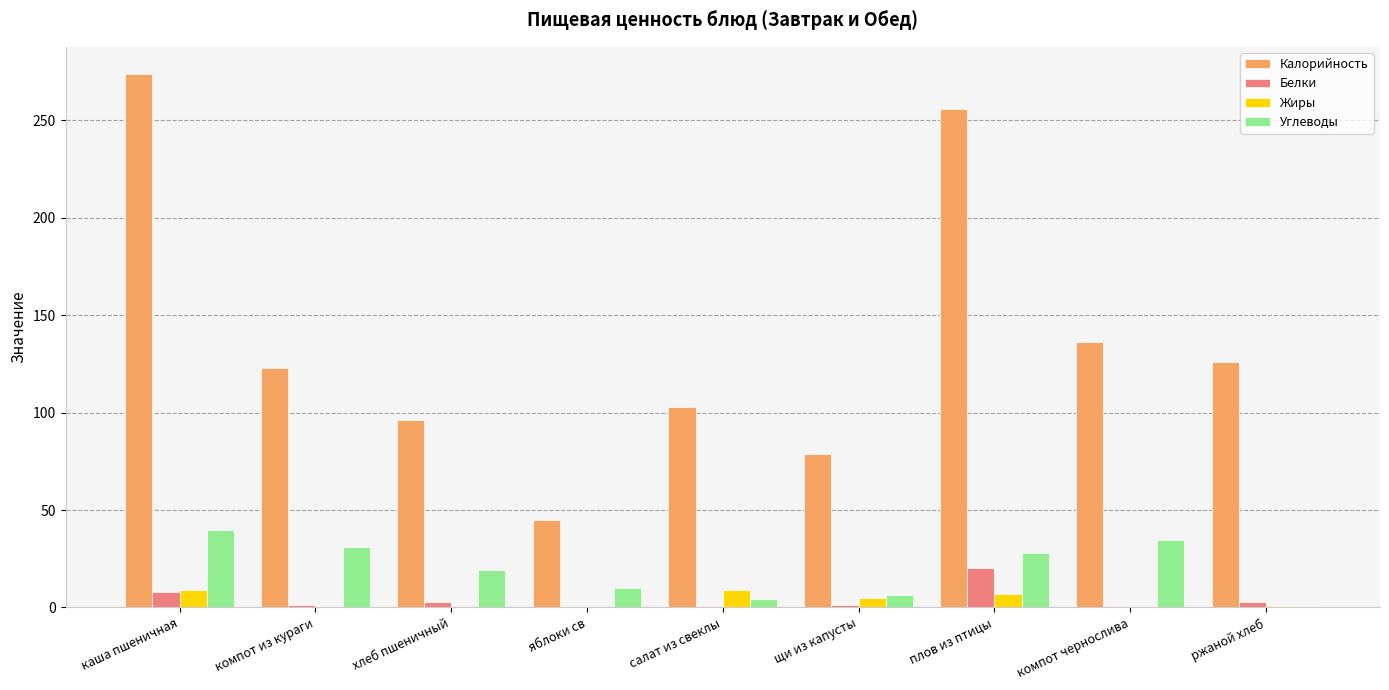

What is the approximate value of Жиры at яблоки св?

0.4